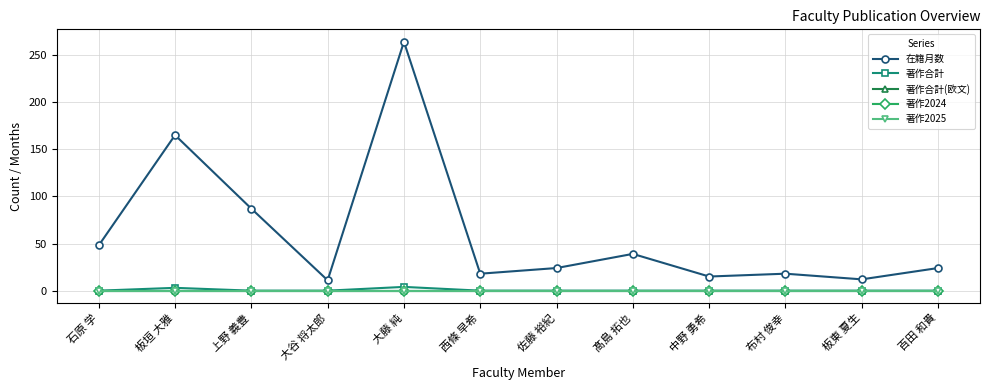

Does the chart have visible grid lines?

Yes